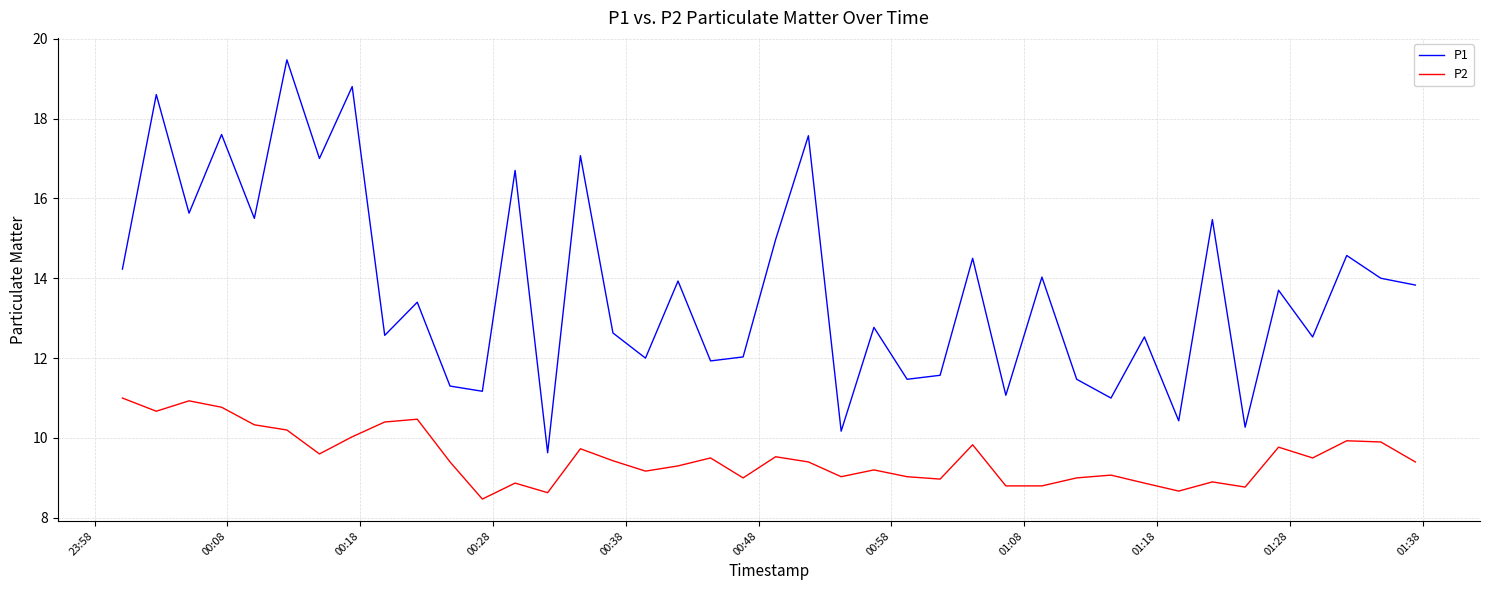

How many categories are shown in the chart?

40